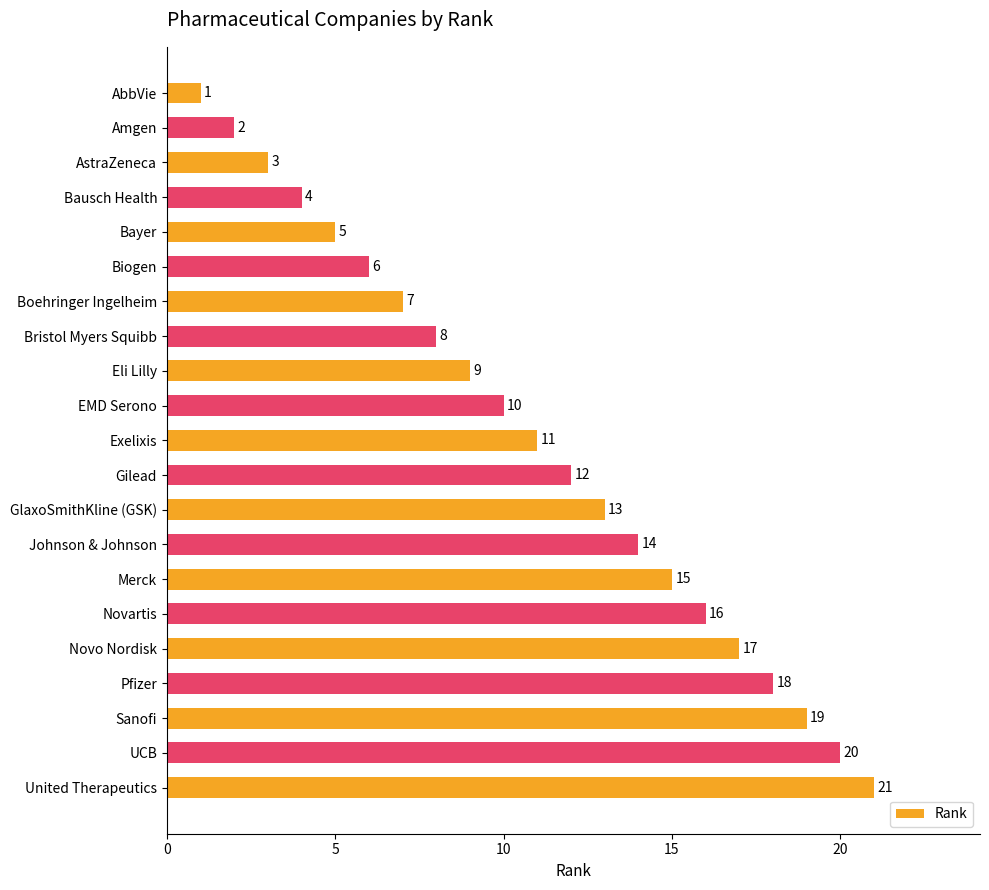

The value at UCB is 27. True or false?

False